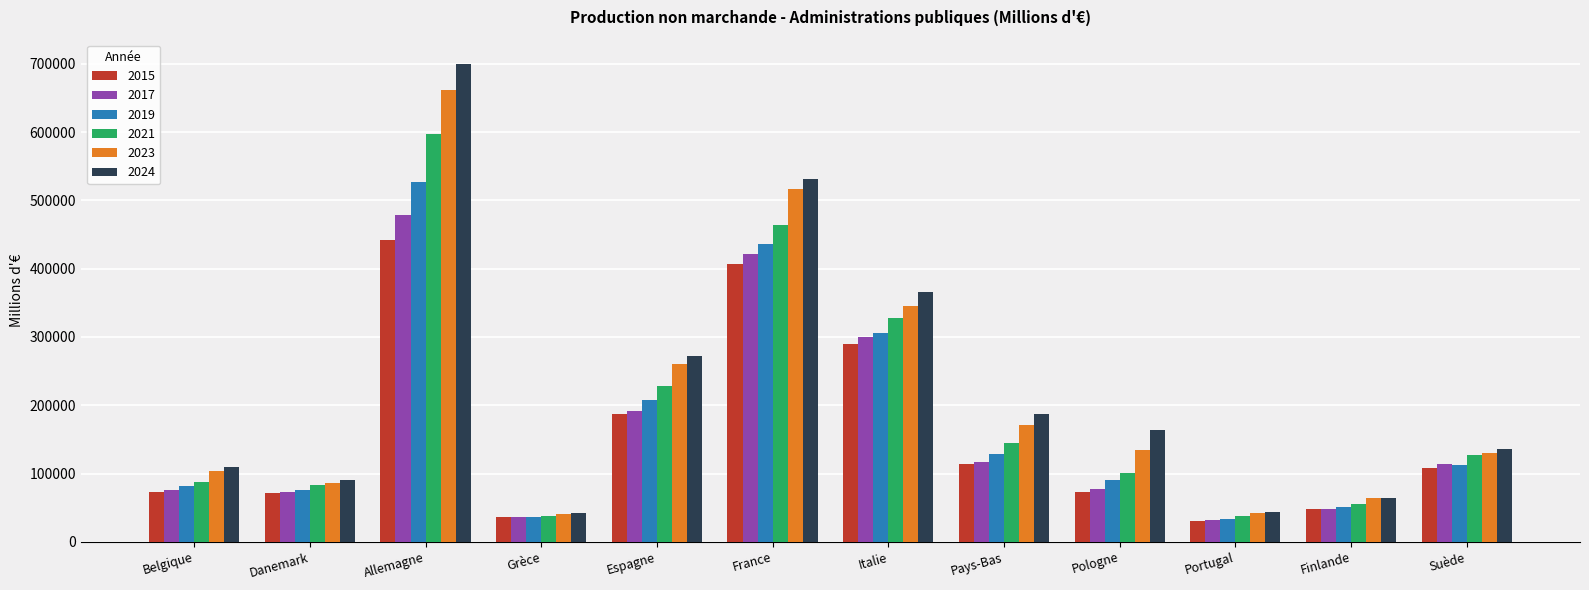

What is the difference between the 2021 values at Pologne and Espagne?

127605.3